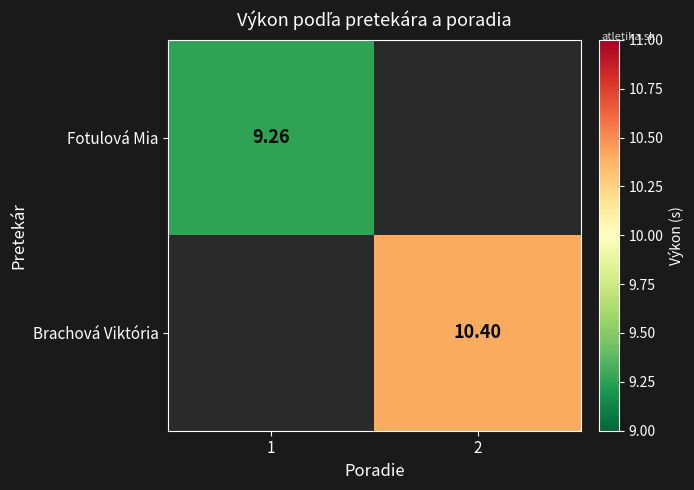

The Brachová Viktória series shows 10.4 at 2. True or false?

True